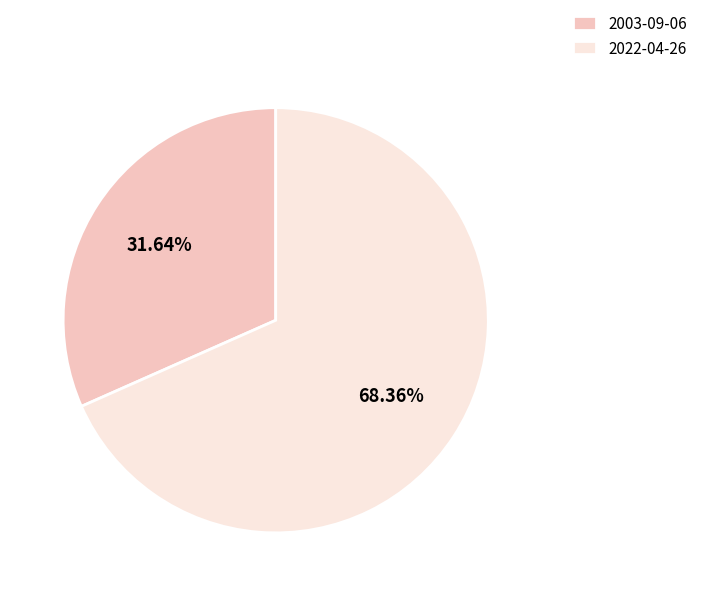

How many segments does this pie chart have?

2